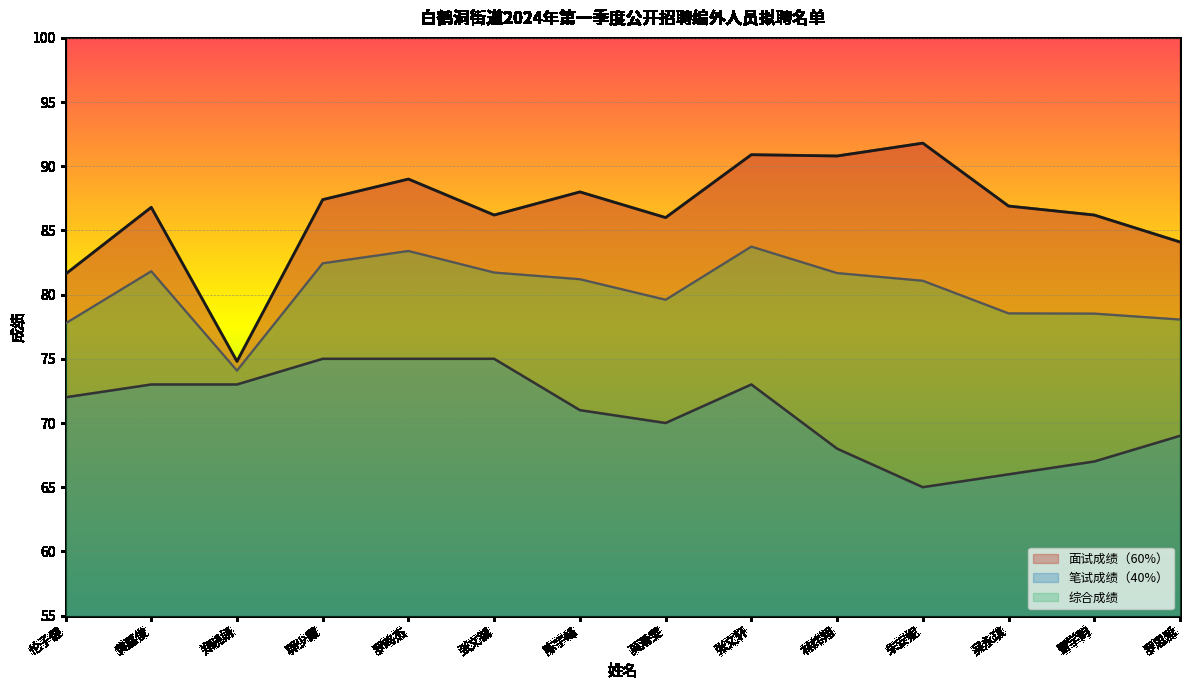

The 综合成绩 series shows 18.9 at 罗思雅. True or false?

False